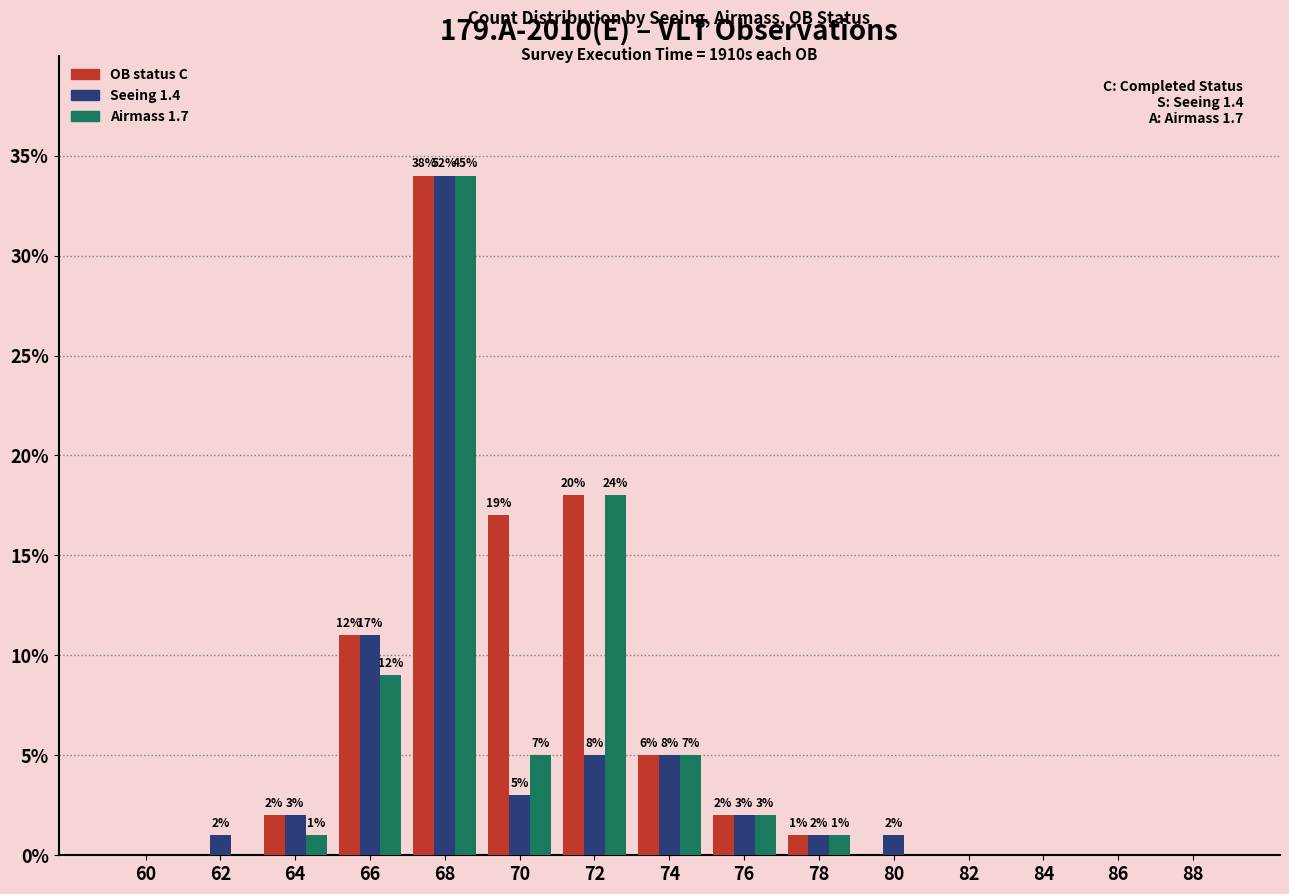

Reading left to right, list all the values displayed in this chart.

OB status C: 60=0	62=0	64=2	66=11	68=34	70=17	72=18	74=5	76=2	78=1	80=0	82=0	84=0	86=0	88=0
Seeing 1.4: 60=0	62=1	64=2	66=11	68=34	70=3	72=5	74=5	76=2	78=1	80=1	82=0	84=0	86=0	88=0
Airmass 1.7: 60=0	62=0	64=1	66=9	68=34	70=5	72=18	74=5	76=2	78=1	80=0	82=0	84=0	86=0	88=0